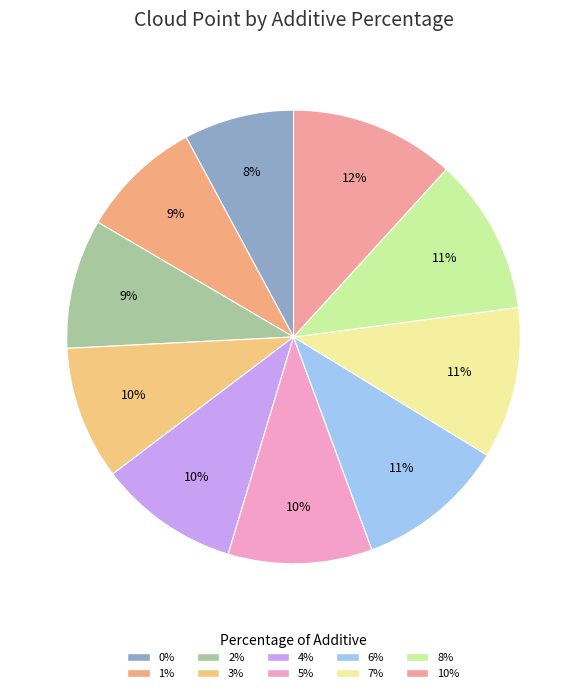

To the nearest percent, what is the difference between the largest and smallest slice percentages?

4%